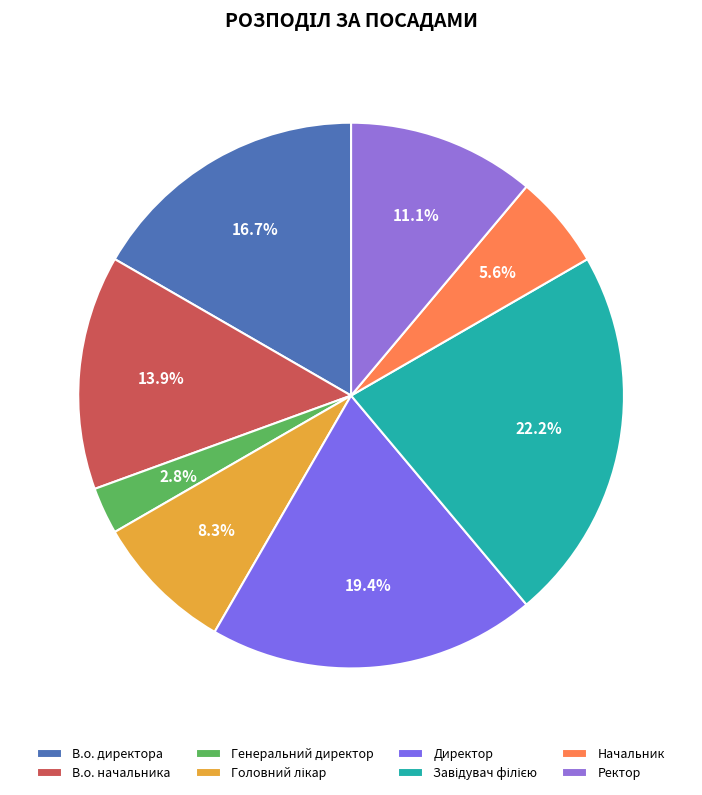

Between Завідувач філією and Ректор, which is larger?

Завідувач філією